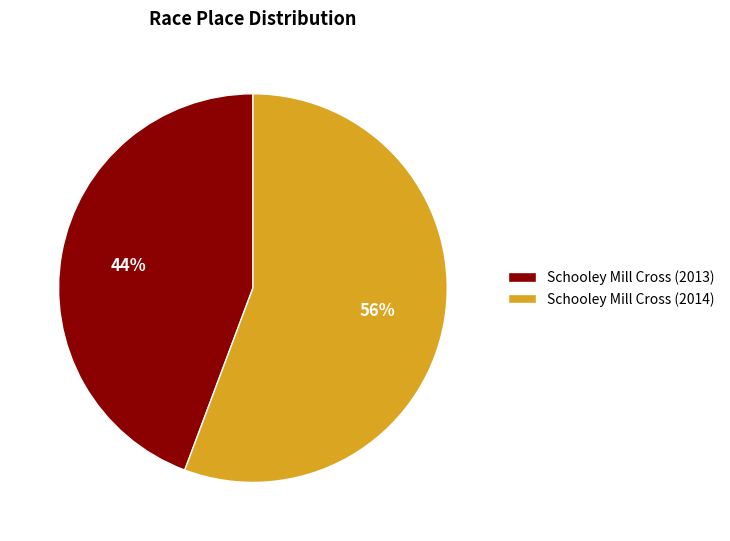

Is the sum of Schooley Mill Cross (2014) and Schooley Mill Cross (2013) greater than half?

Yes